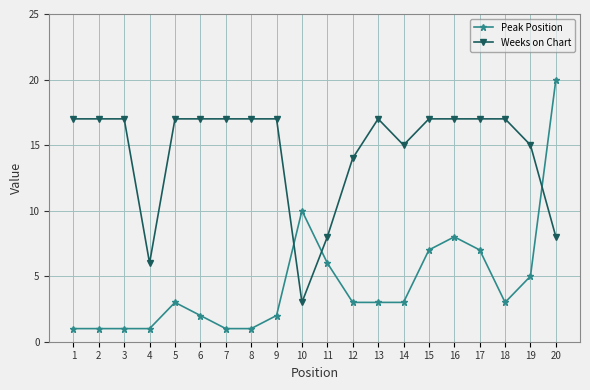

What is the difference between the Peak Position values at 13 and 15?

4